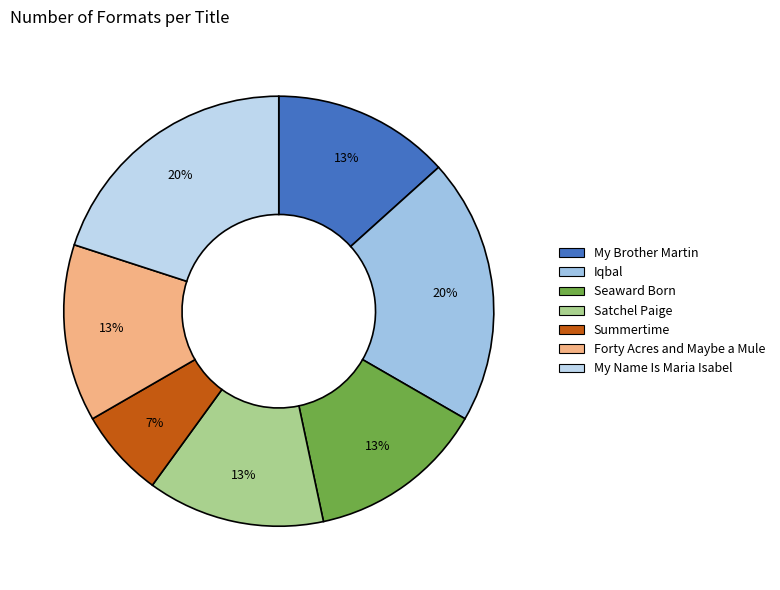

How many slices are in this pie chart?

7